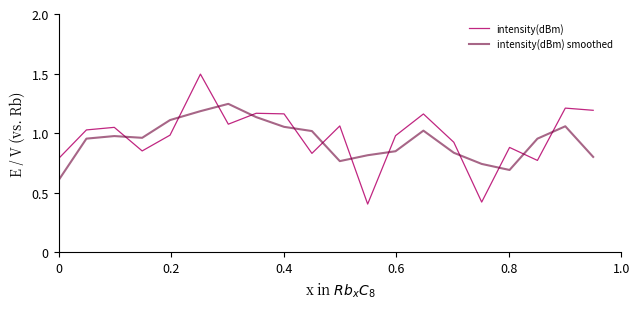

Which series ends up on top after the final intersection of intensity(dBm) and intensity(dBm) smoothed?

intensity(dBm)